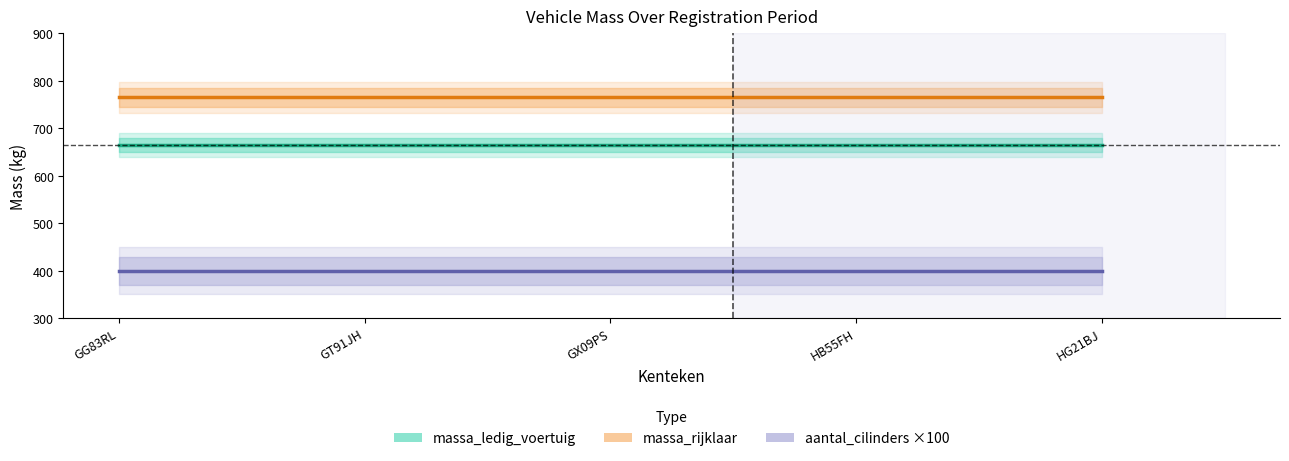

True or false: massa_ledig_voertuig and massa_rijklaar intersect in this chart.

False